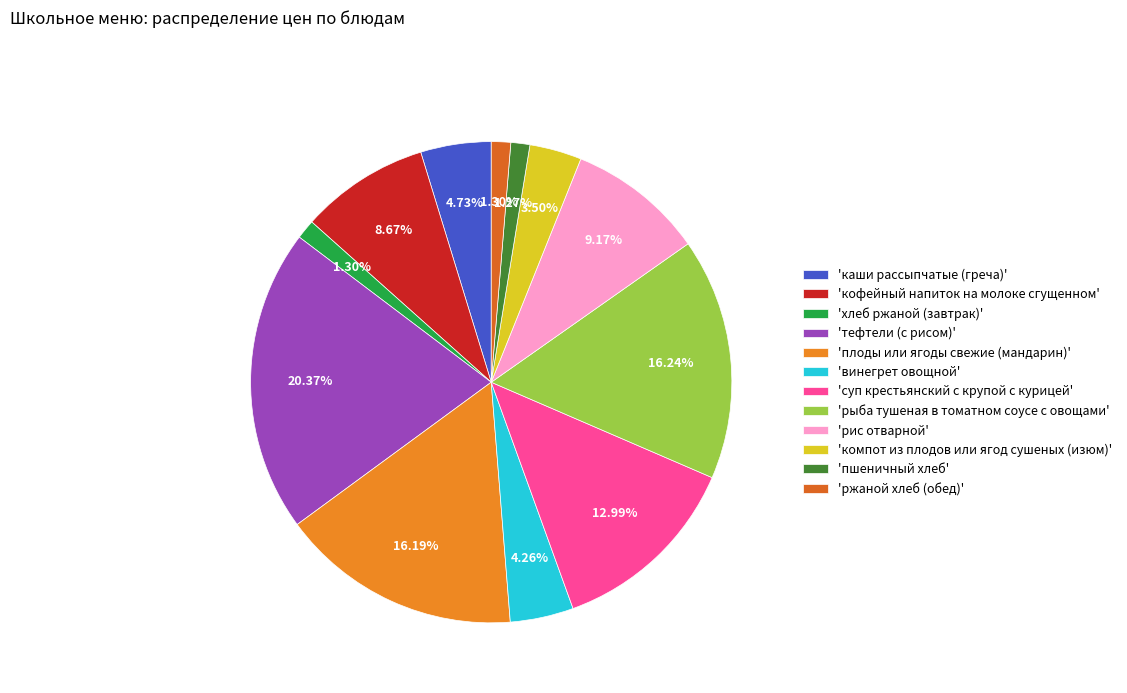

Rank the categories by value from highest to lowest.

тефтели (с рисом), рыба тушеная в томатном соусе с овощами, плоды или ягоды свежие (мандарин), суп крестьянский с крупой с курицей, рис отварной, кофейный напиток на молоке сгущенном, каши рассыпчатые (греча), винегрет овощной, компот из плодов или ягод сушеных (изюм), хлеб ржаной (завтрак), ржаной хлеб (обед), пшеничный хлеб